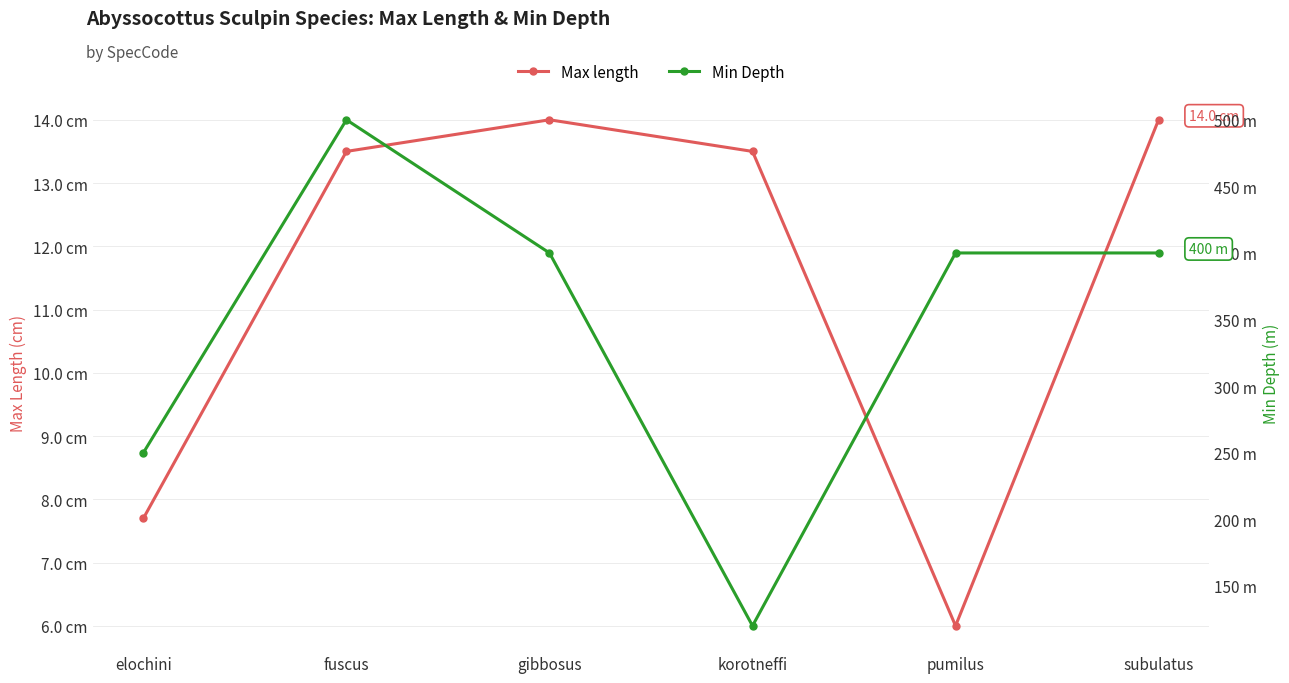

In Min Depth, how many points are lower than both neighbors (excluding endpoints)?

1